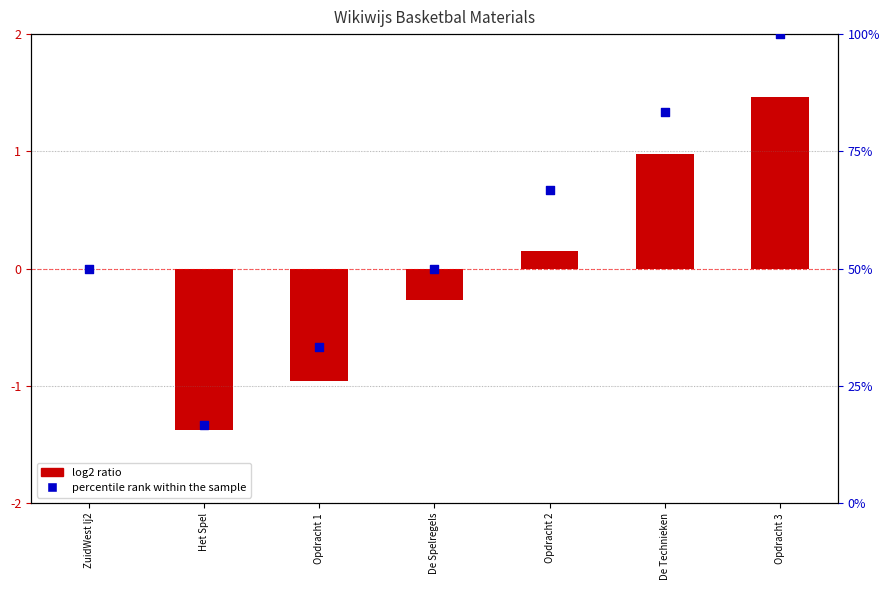

Is the value of log2 ratio at Opdracht 1 greater than the value of percentile rank within the sample at Het Spel?

No